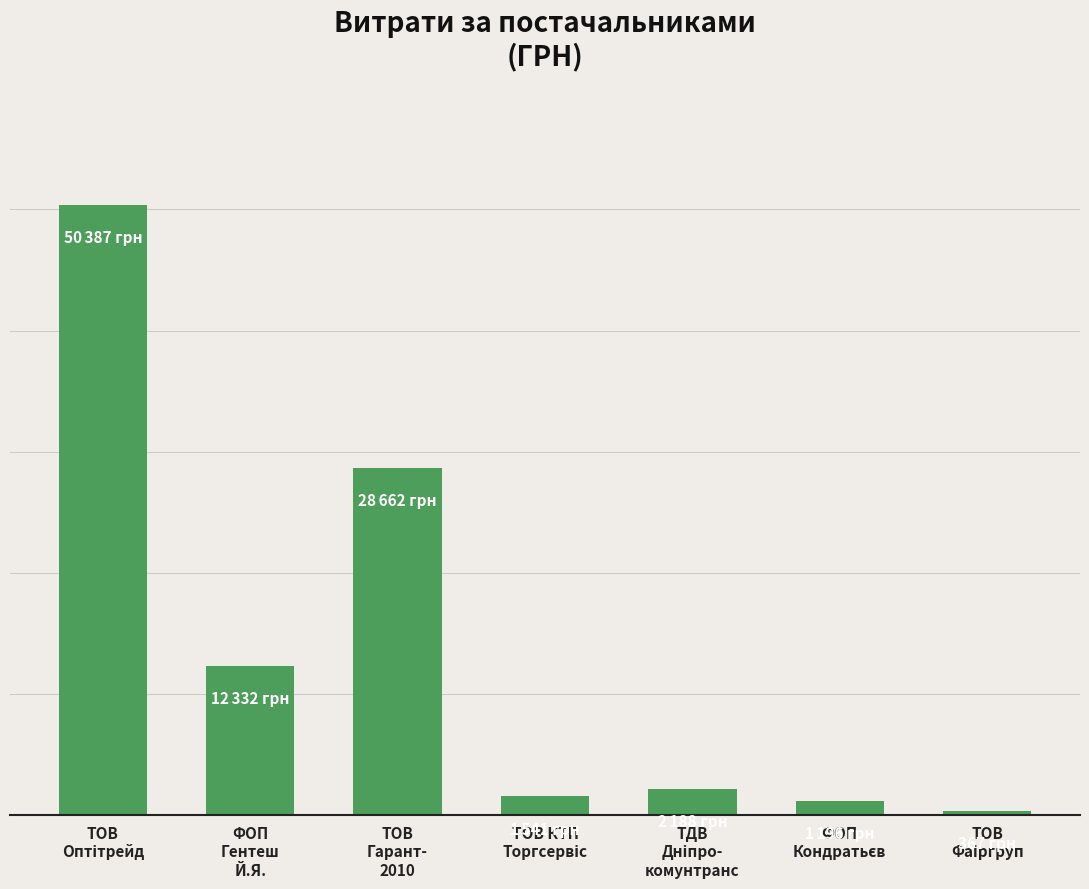

What is the label of the 6th bar from the right?

ФОП
Гентеш
Й.Я.